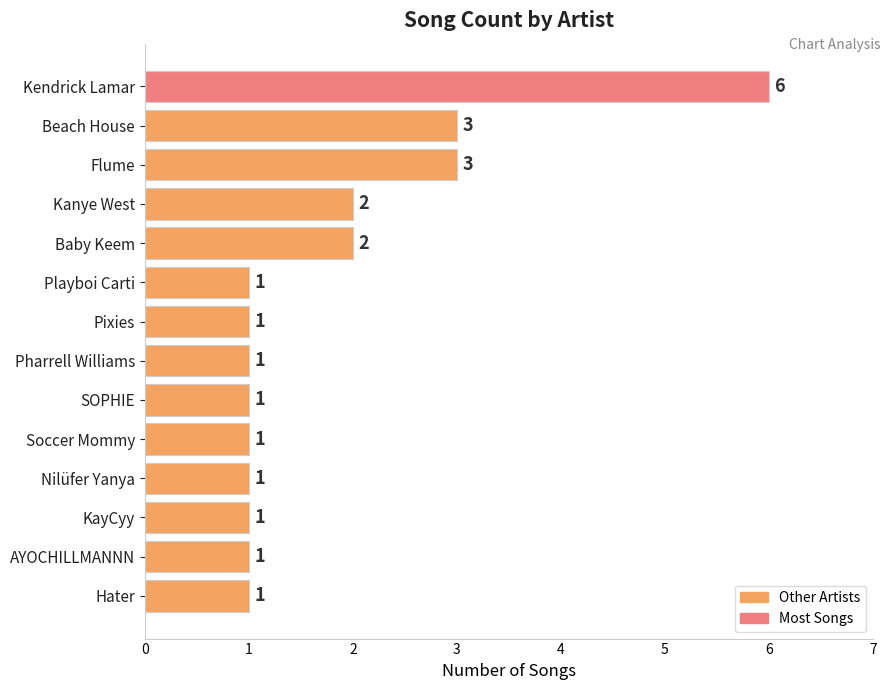

How many values are between 1 and 2?

11